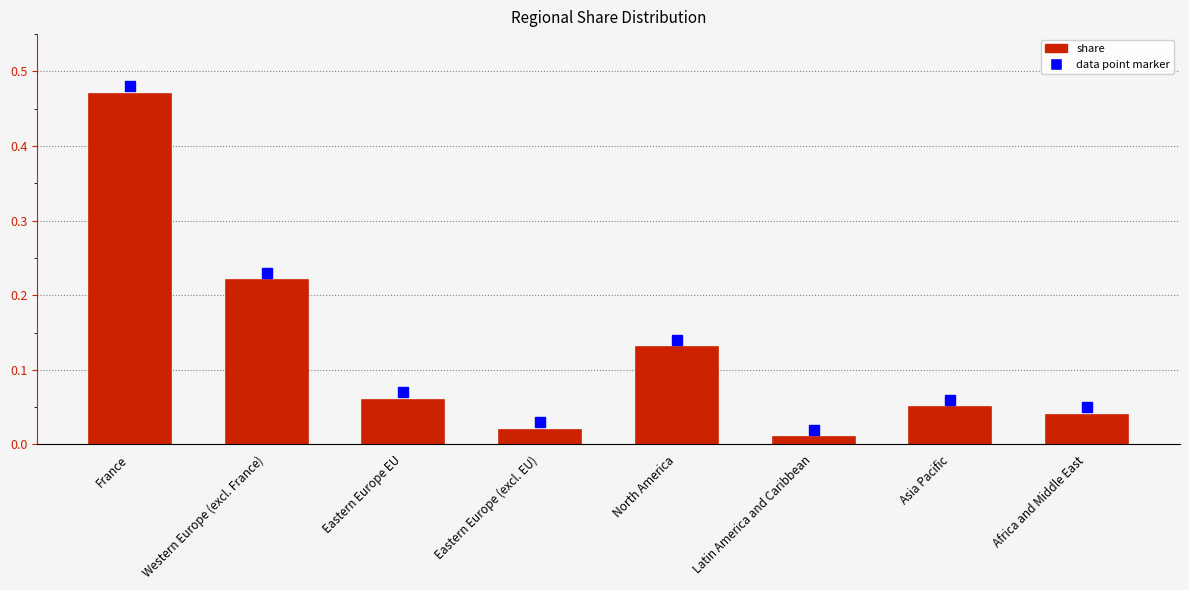

Which category has the highest value across all series?

France